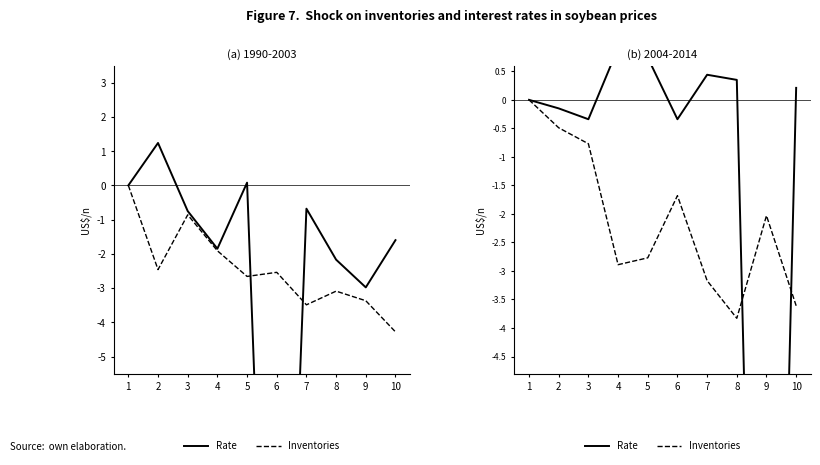

At which category does Inventories reach its first local valley?

4